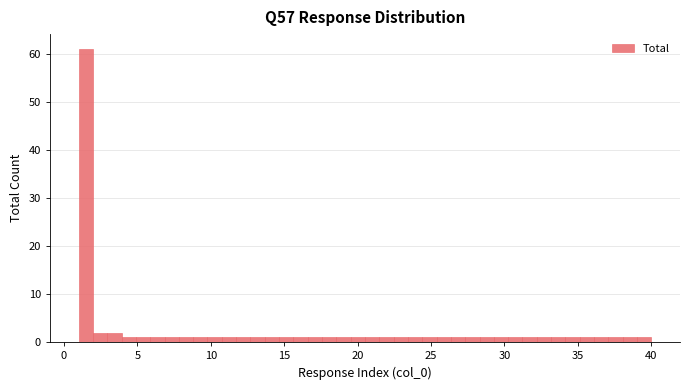

Read against the x-axis, roughly where is the centre of the tallest bar?

1.5